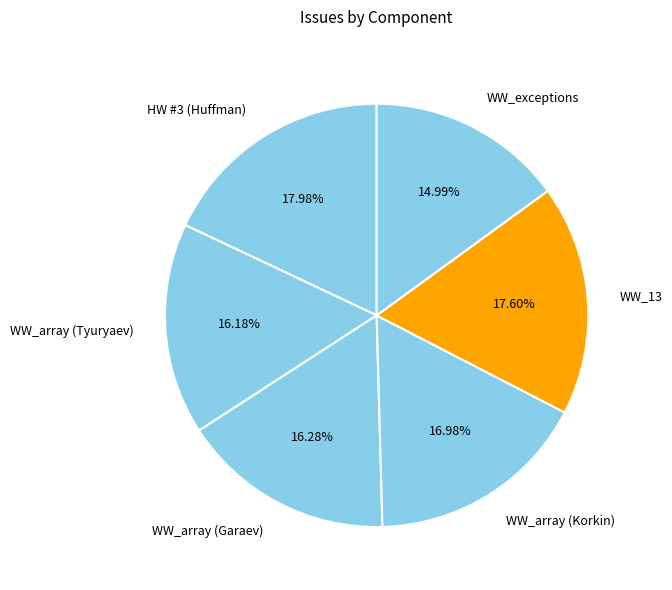

Count the number of slices in the pie.

6